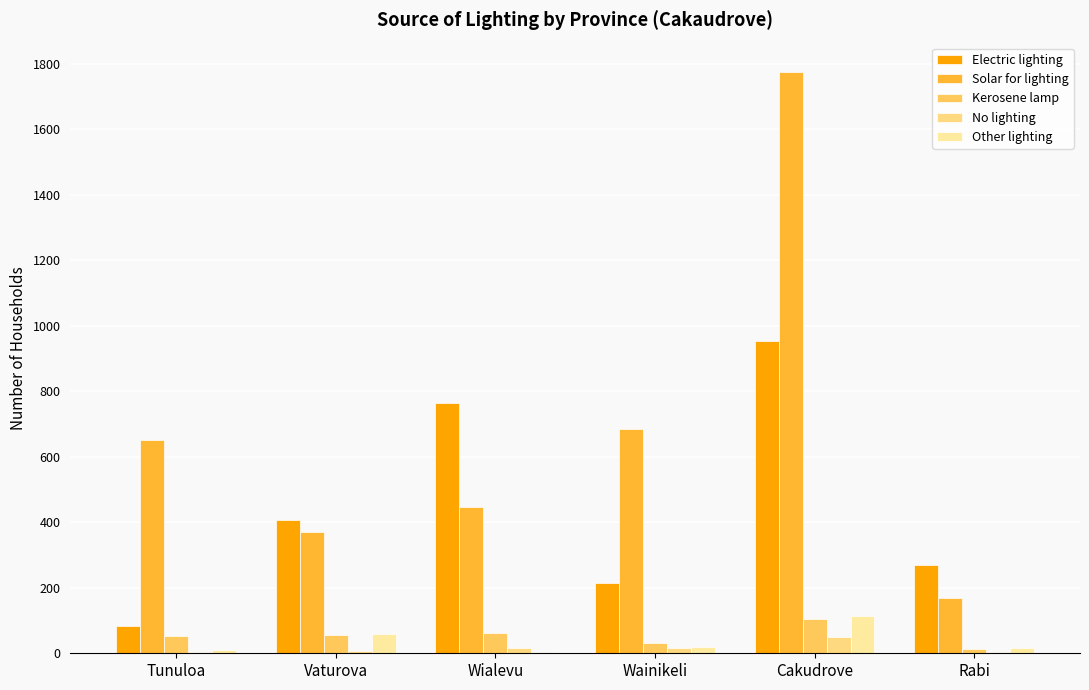

True or false: Solar for lighting has a value of 915 at Tunuloa.

False